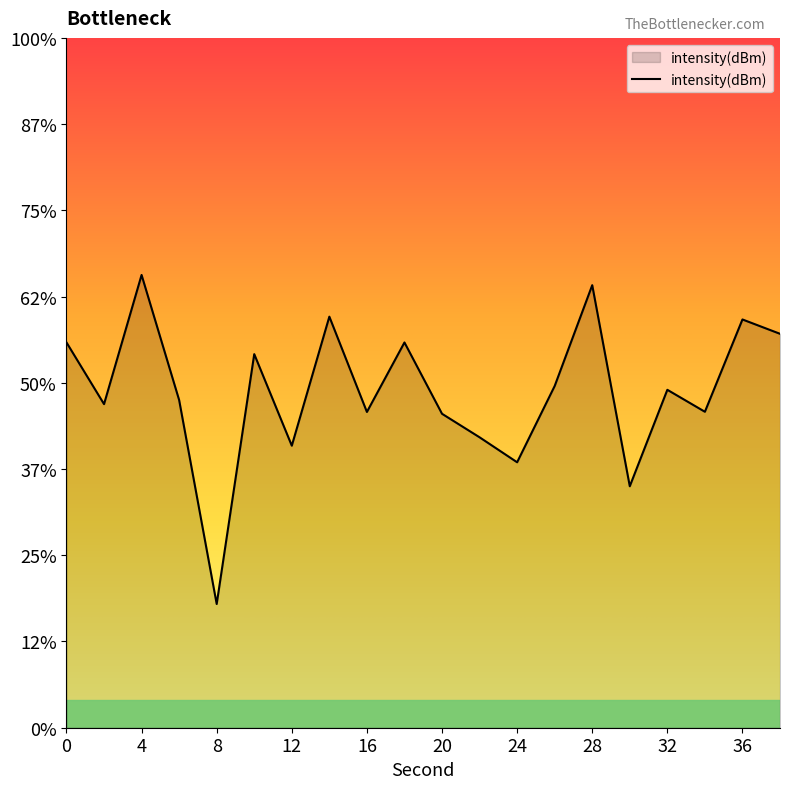

What is the approximate value at 8?

-142.8